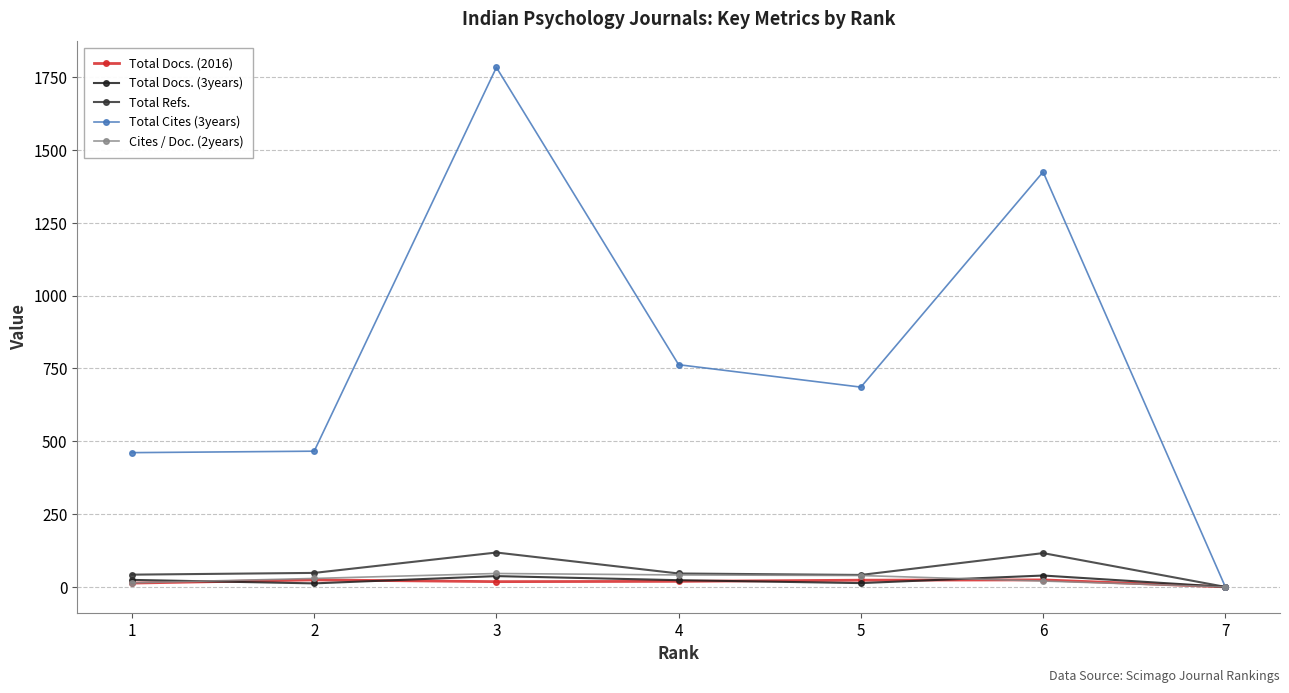

Reading left to right, list all the values displayed in this chart.

Total Docs. (2016): 13	24	18	19	23	24	0
Total Docs. (3years): 24	12	37	23	13	39	0
Total Refs.: 42	48	118	46	41	116	0
Total Cites (3years): 461	466	1784	763	686	1425	0
Cites / Doc. (2years): 14	29	46	41	39	20	0